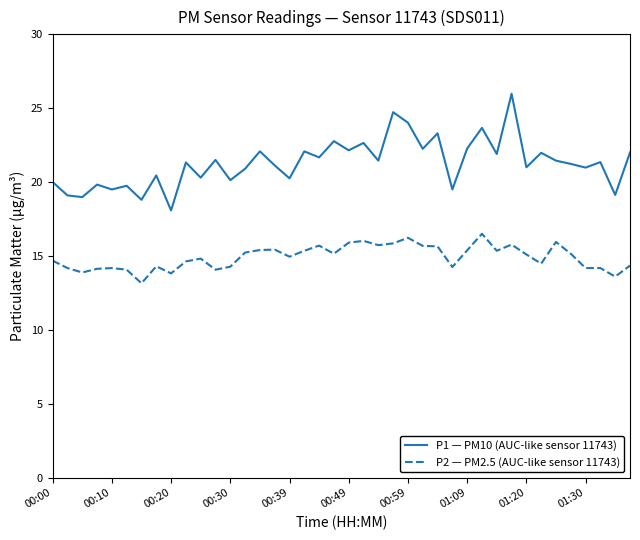

Is this an area chart (filled region under the line)?

No